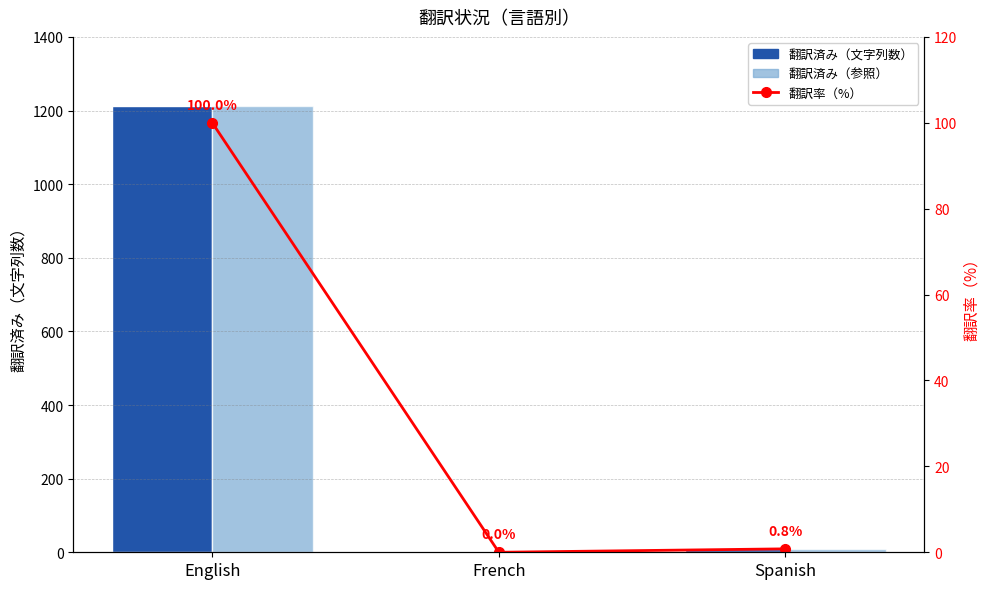

What value does the 翻訳済み（文字列数） series have at English?

1212.0